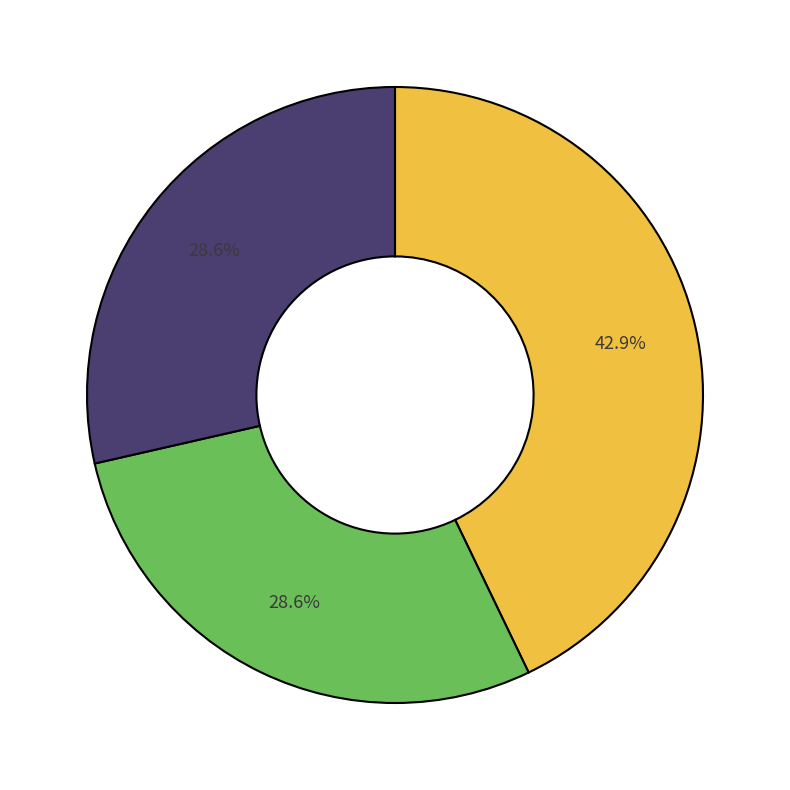

Is there a majority slice in this chart?

No